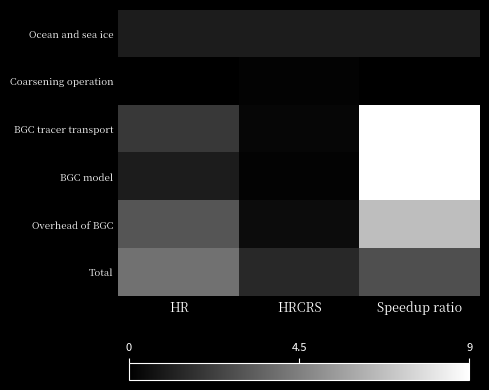

Reading left to right, transcribe all the data shown in this chart.

Ocean and sea ice: HR=1.0	HRCRS=1.0	Speedup ratio=1.0
Coarsening operation: HR=0.0	HRCRS=0.1	Speedup ratio=0.0
BGC tracer transport: HR=2.0	HRCRS=0.2	Speedup ratio=9.0
BGC model: HR=1.0	HRCRS=0.1	Speedup ratio=9.0
Overhead of BGC: HR=3.0	HRCRS=0.5	Speedup ratio=6.7
Total: HR=4.0	HRCRS=1.4	Speedup ratio=2.8